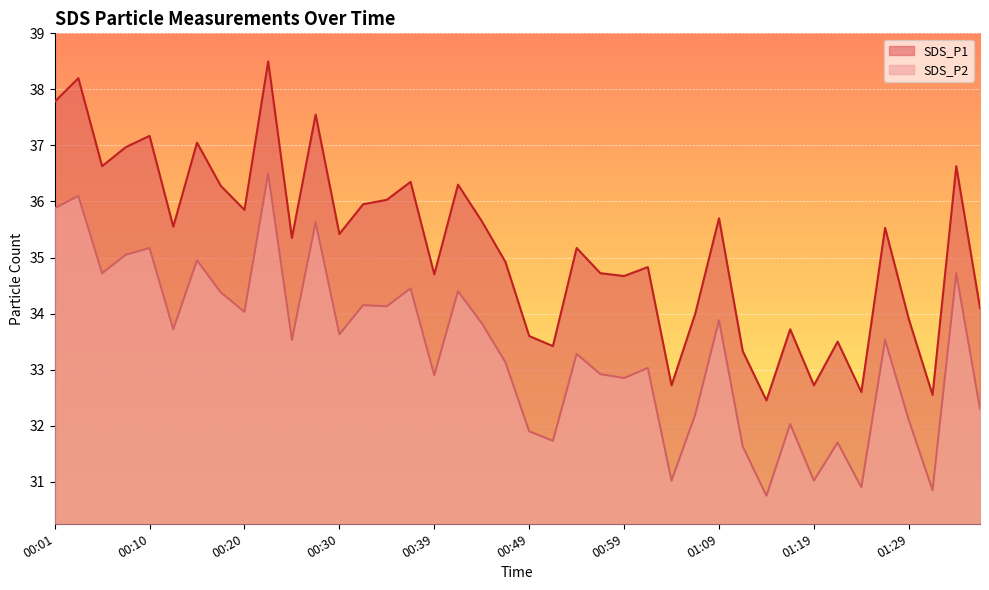

True or false: SDS_P1 and SDS_P2 intersect in this chart.

False